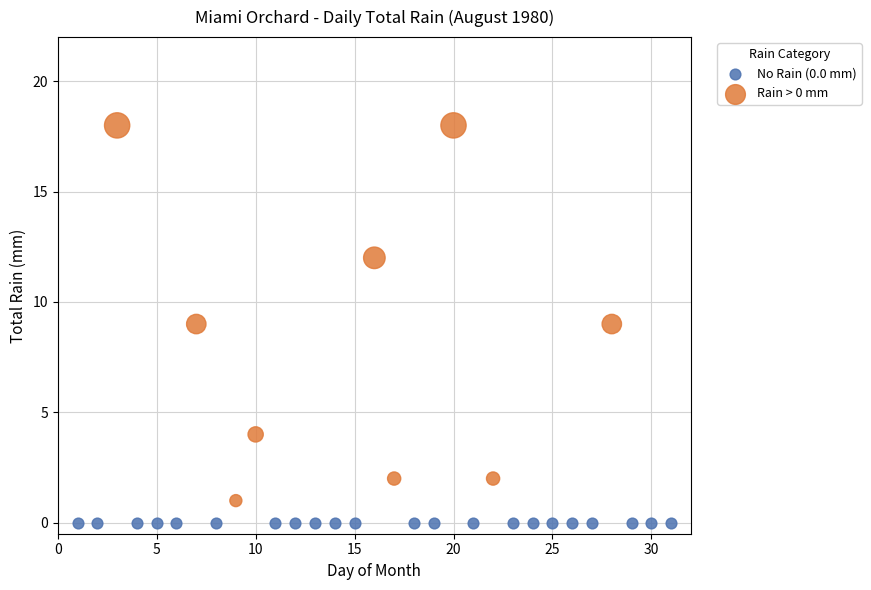

Which series reaches the maximum Y coordinate?

Rain > 0 mm